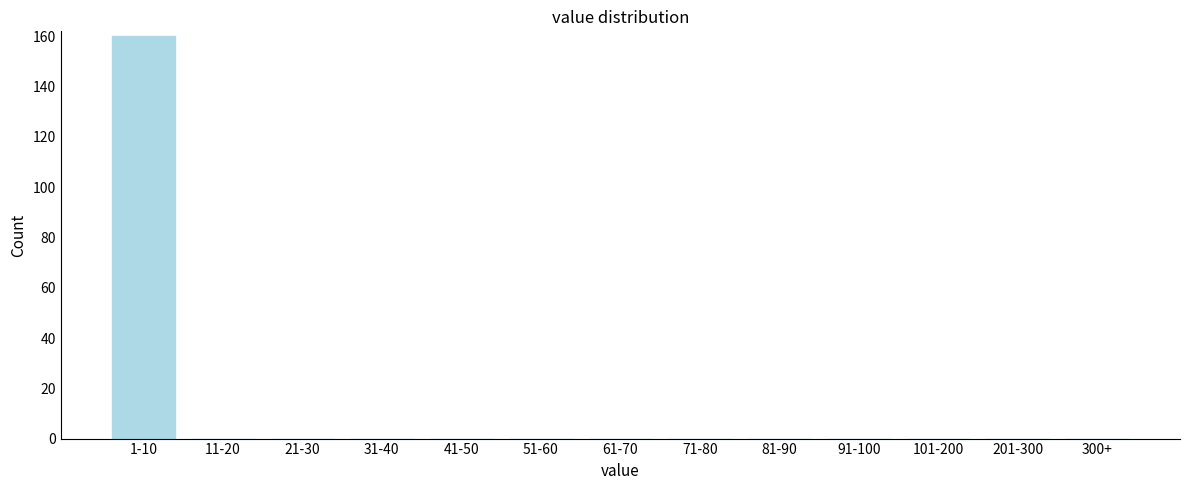

Reading right to left, extract all data points from this chart.

300+=0	201-300=0	101-200=0	91-100=0	81-90=0	71-80=0	61-70=0	51-60=0	41-50=0	31-40=0	21-30=0	11-20=0	1-10=160